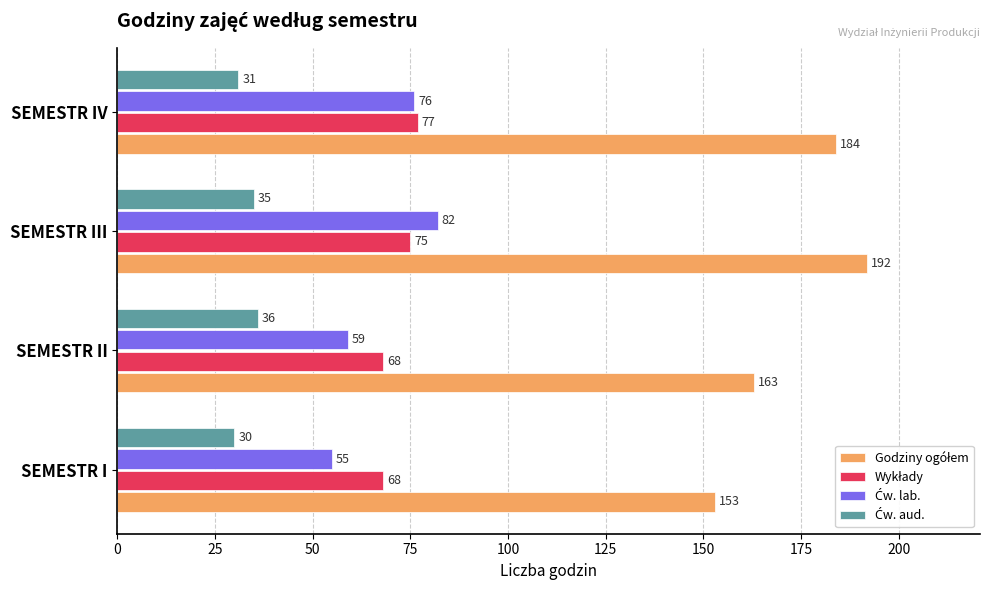

What is the total value across all series at SEMESTR I?

306